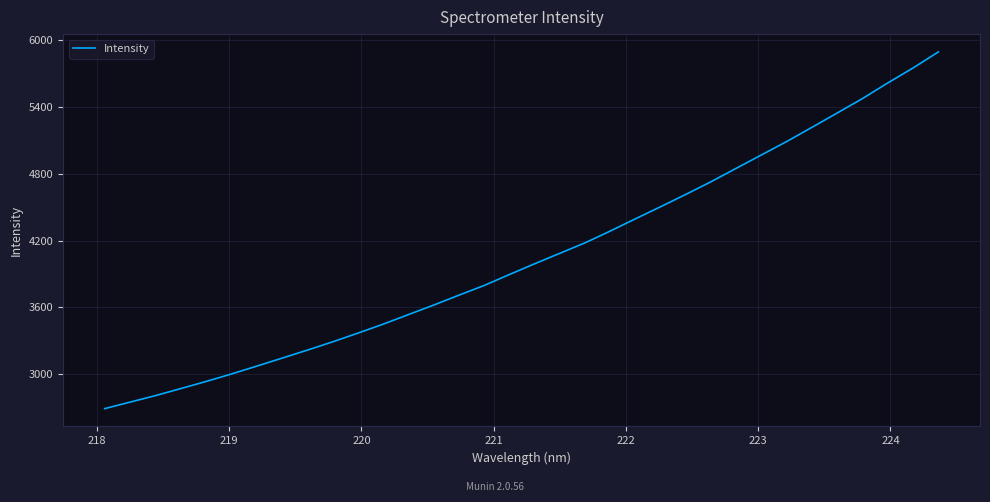

Does the chart have visible grid lines?

Yes